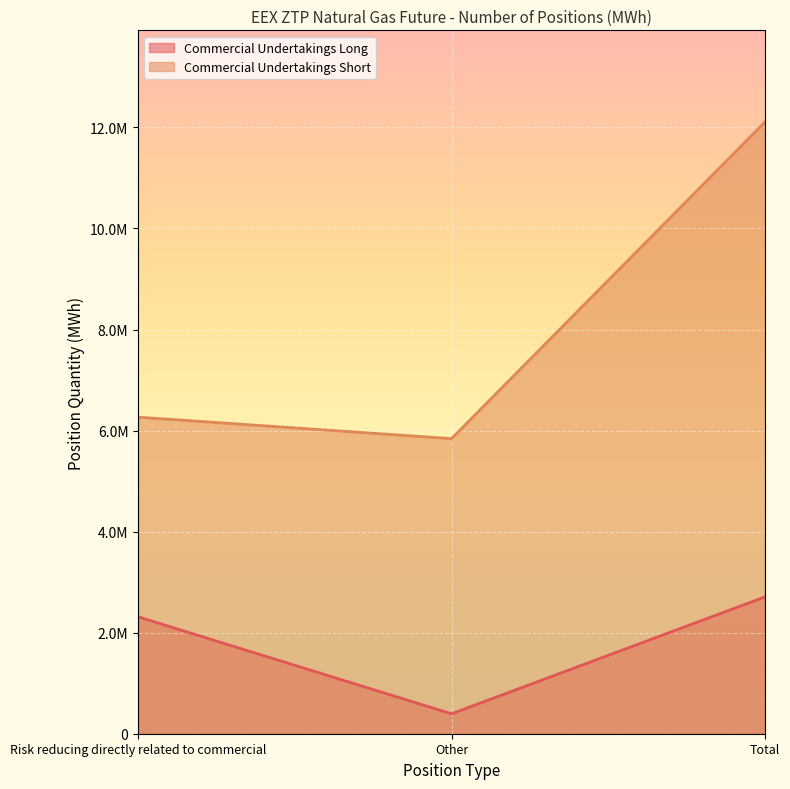

Which series has the widest spread of values?

Commercial Undertakings Short